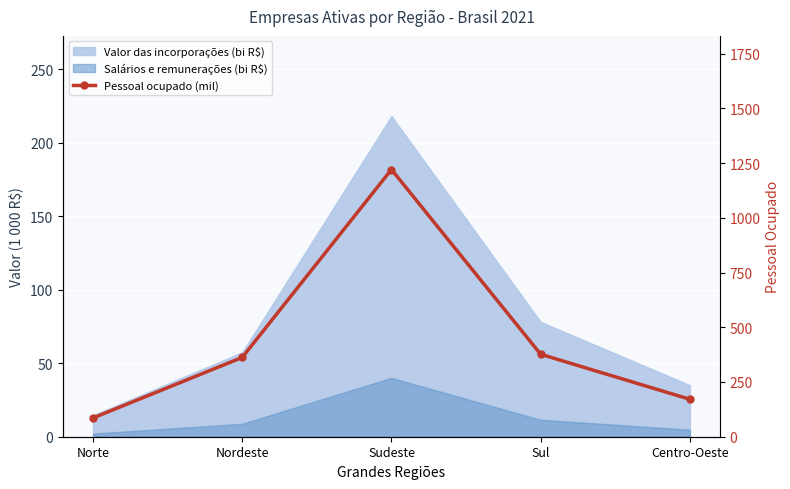

How many lines are shown in the chart?

1